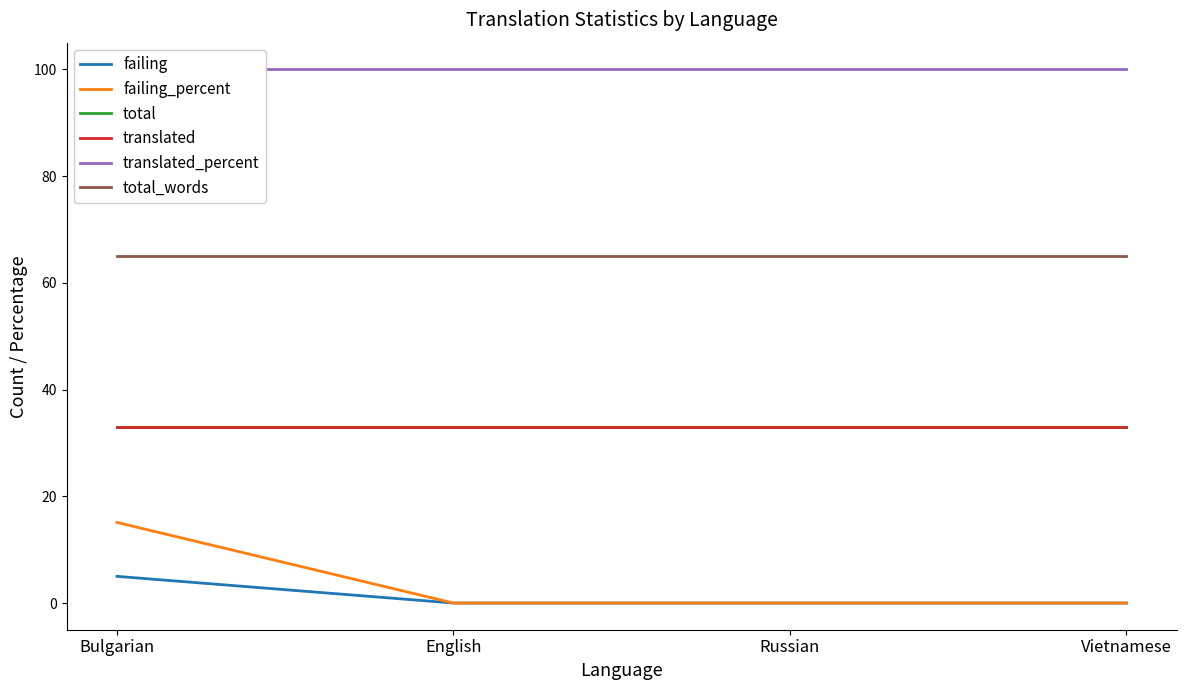

What position from the right is Russian?

2